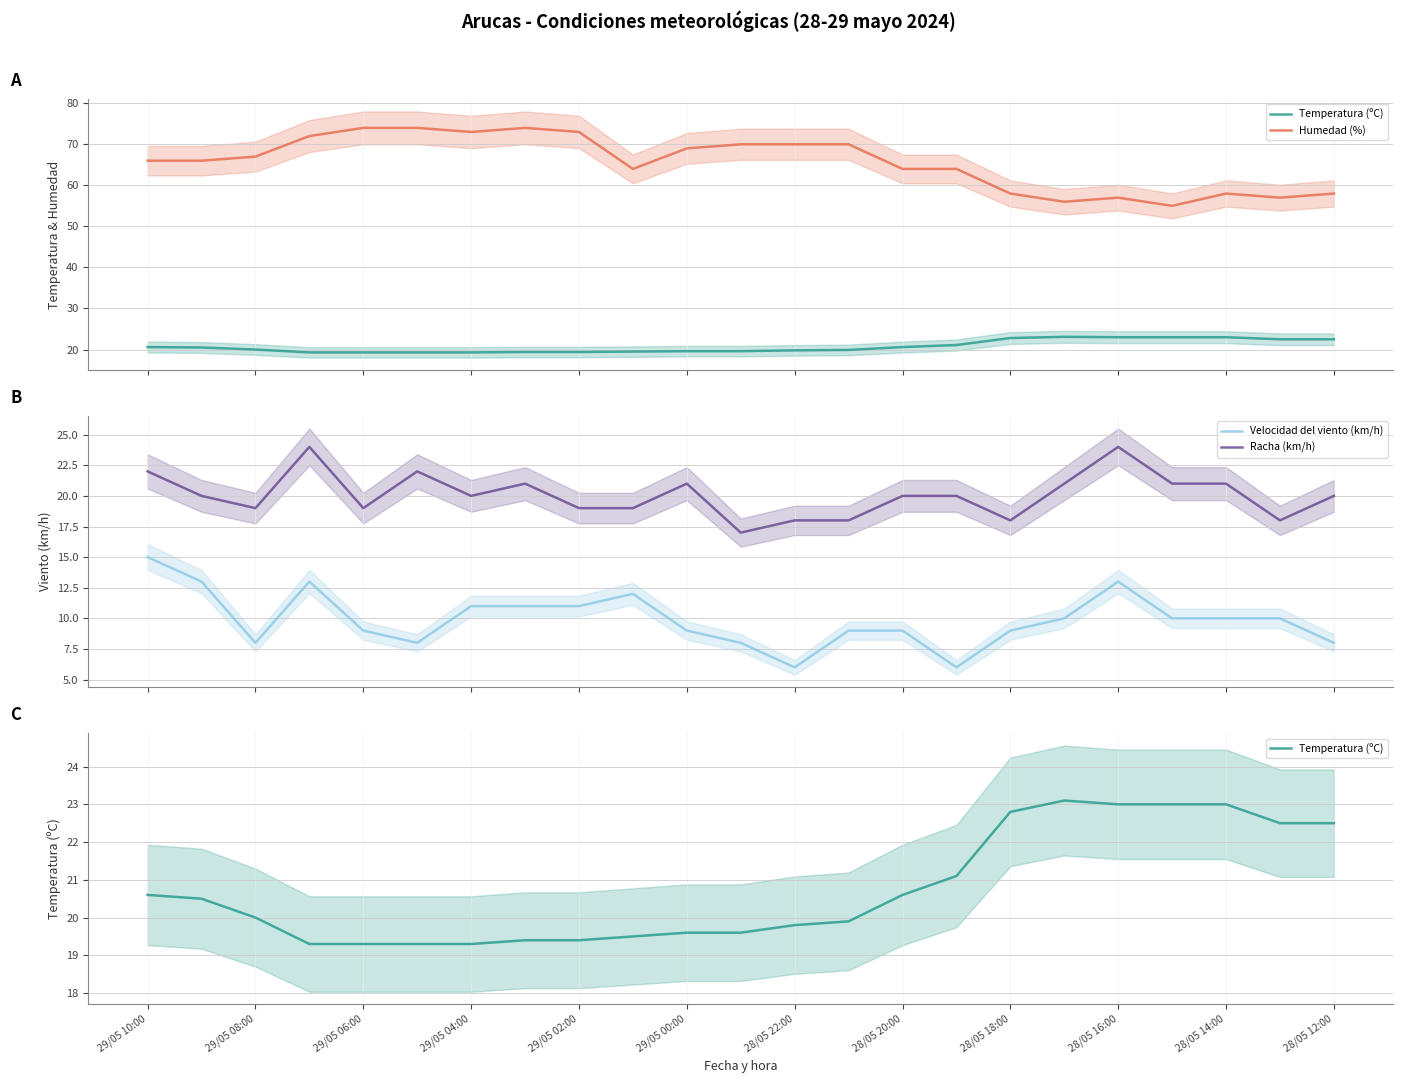

True or false: Velocidad del viento (km/h) and Racha (km/h) cross at least once.

False